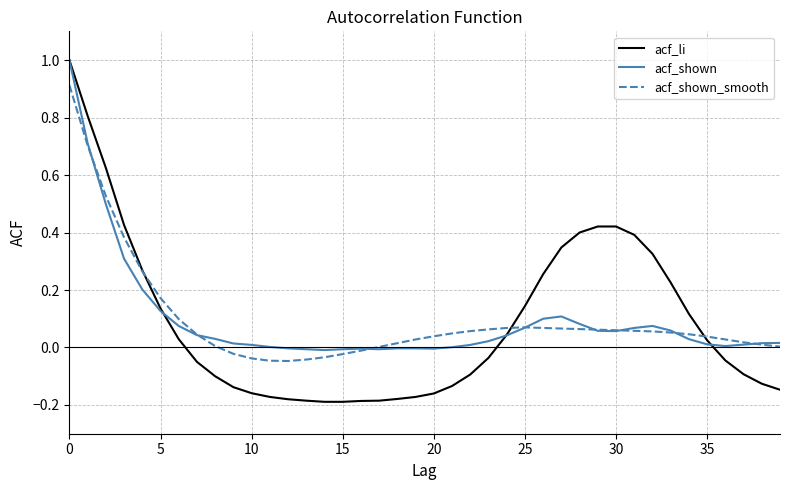

Does the chart display data point markers on the line(s)?

No